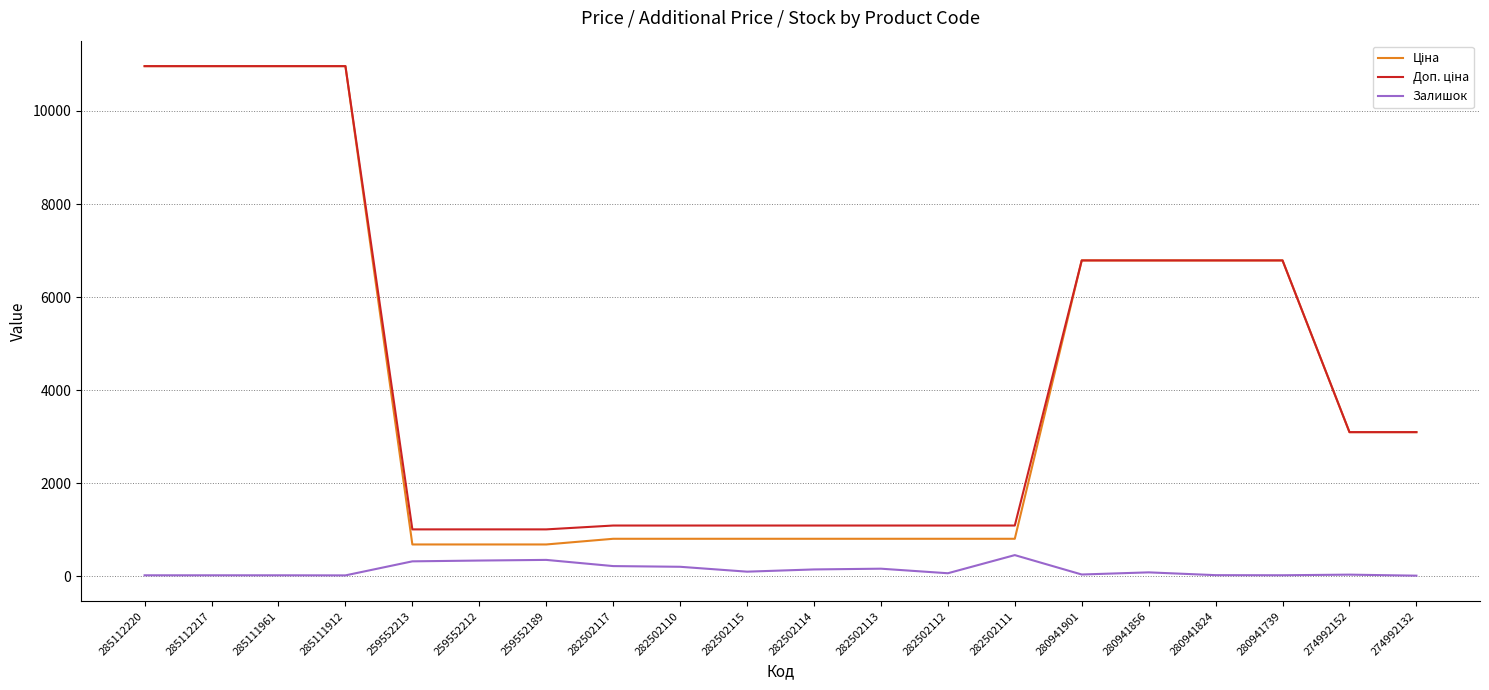

True or false: Залишок has more than 2 points higher than both neighbors.

True